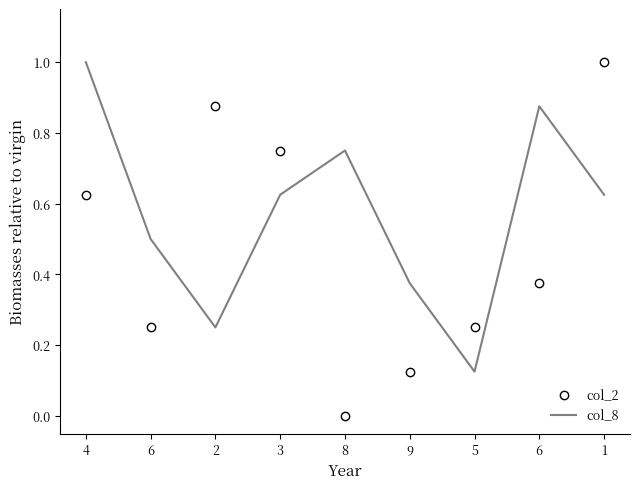

How many intersections are there between col_2 and col_8?

5